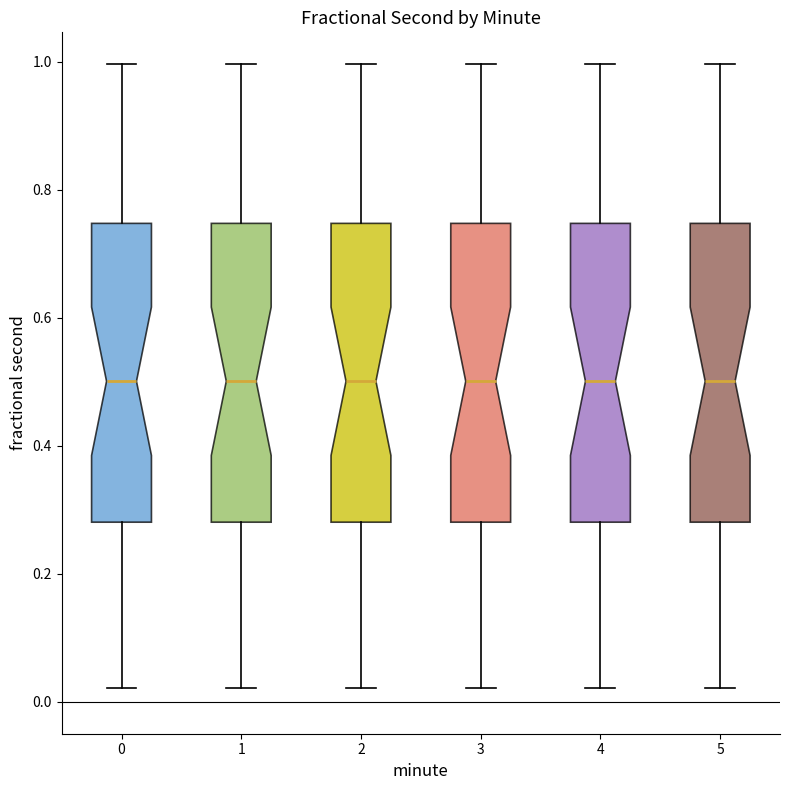

Where does the median line of the box at x = 4 sit on the y-axis? The values are not printed on the chart, so give them approximately, as read against the axis.

0.50